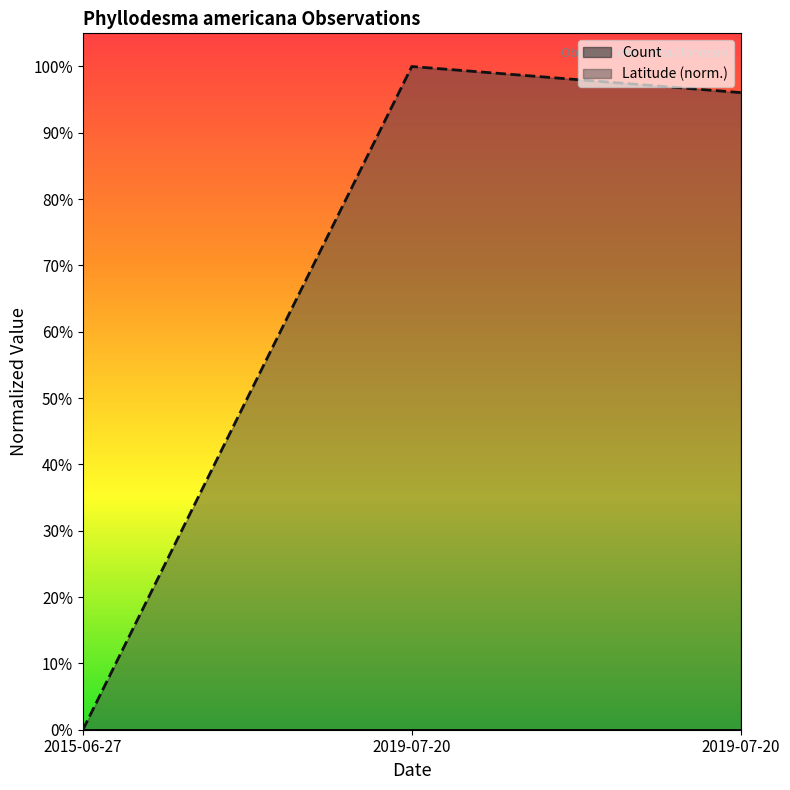

Is it true that the value at 2015-06-27 is -0.3?

False